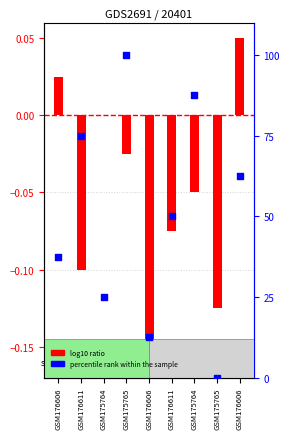

At which category is the sum across all series the highest?

GSM175765